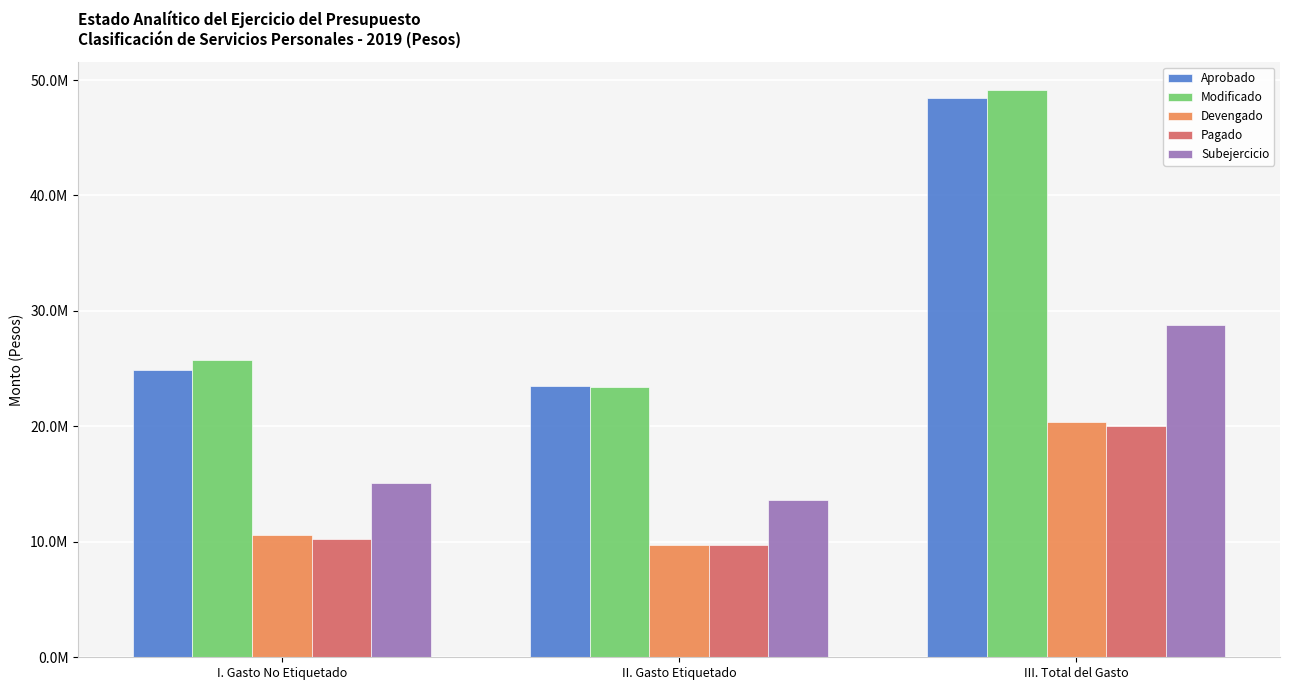

The Modificado series shows 49123585.9 at III. Total del Gasto. True or false?

True